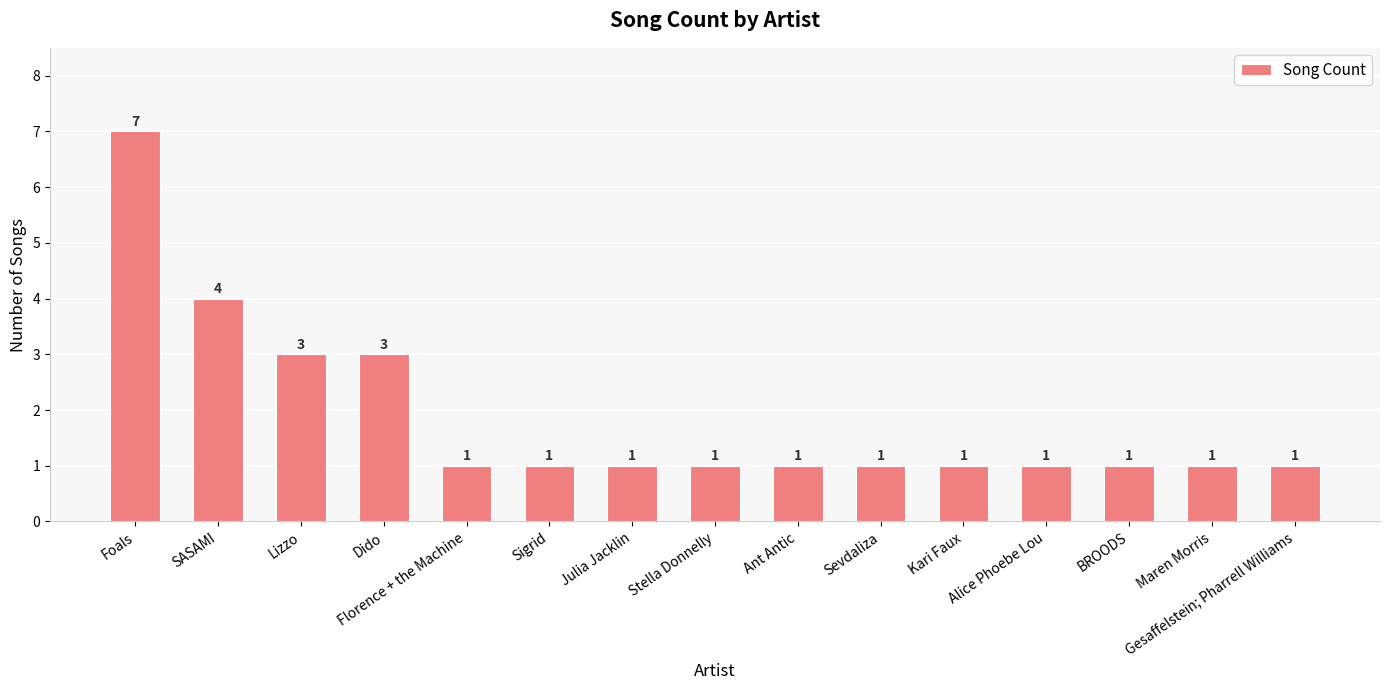

What is the label of the 2nd bar from the left?

SASAMI